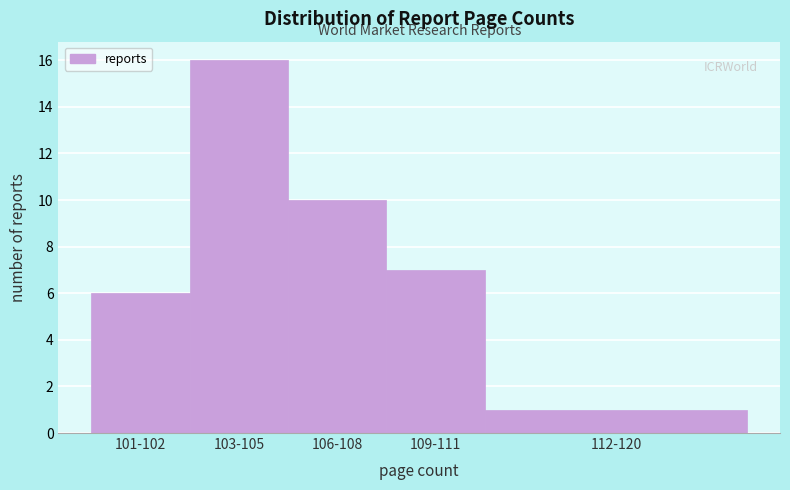

Reading left to right, list all the values displayed in this chart.

101-102=6	103-105=16	106-108=10	109-111=7	112-120=1